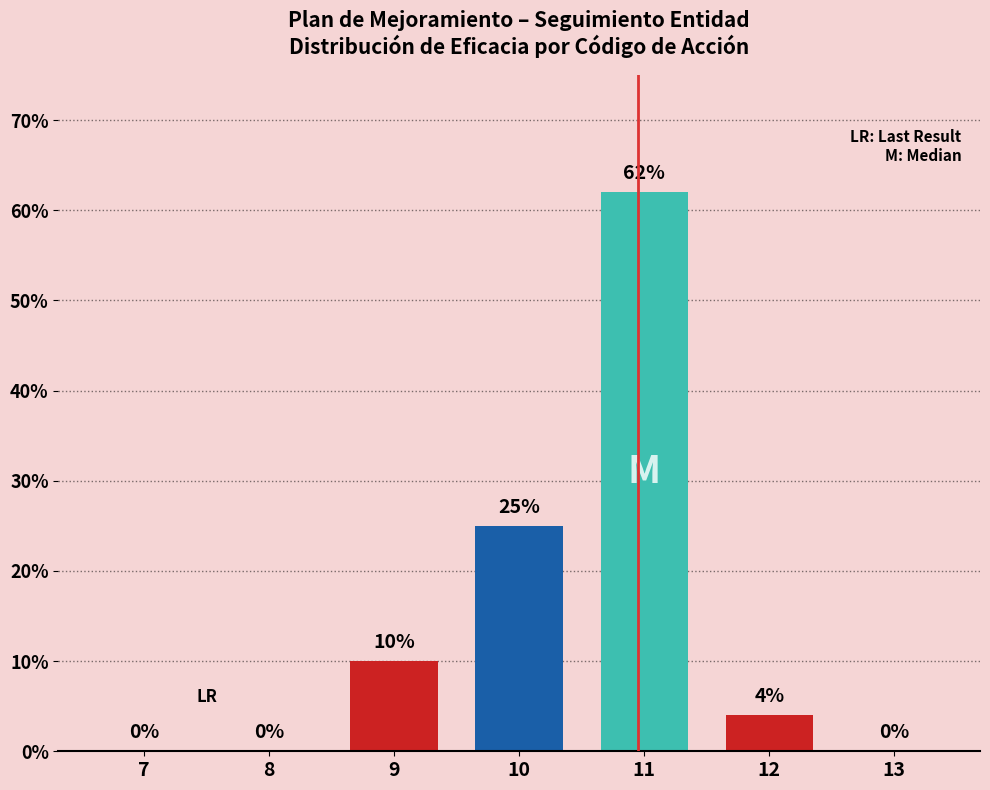

How many series are shown in this chart?

4